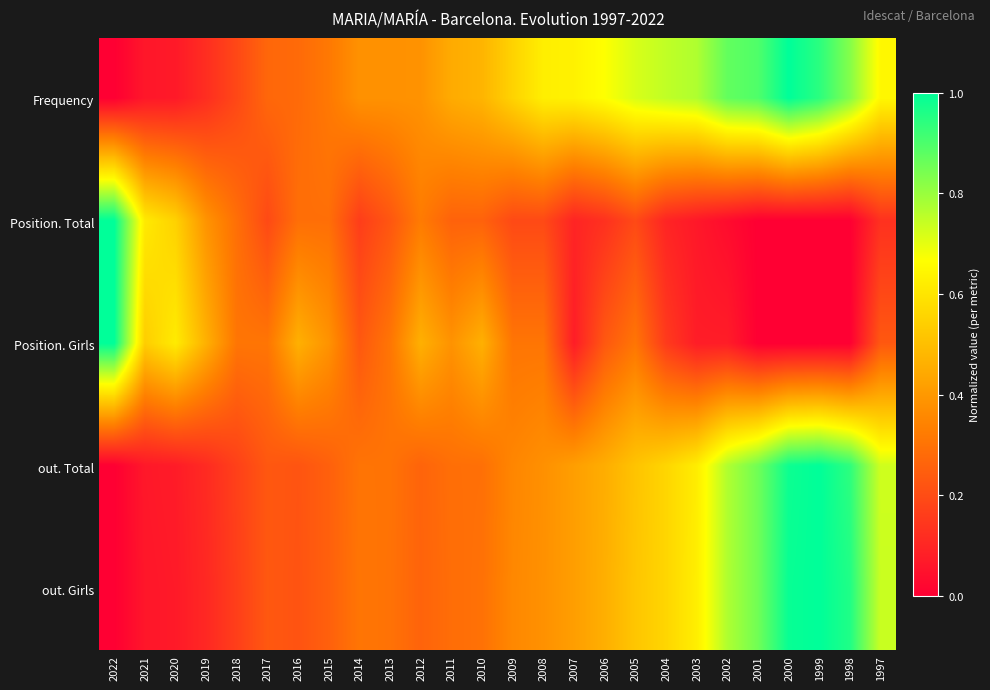

At 2016, list the series in order from smallest to largest.

out. Girls, out. Total, Frequency, Position. Total, Position. Girls